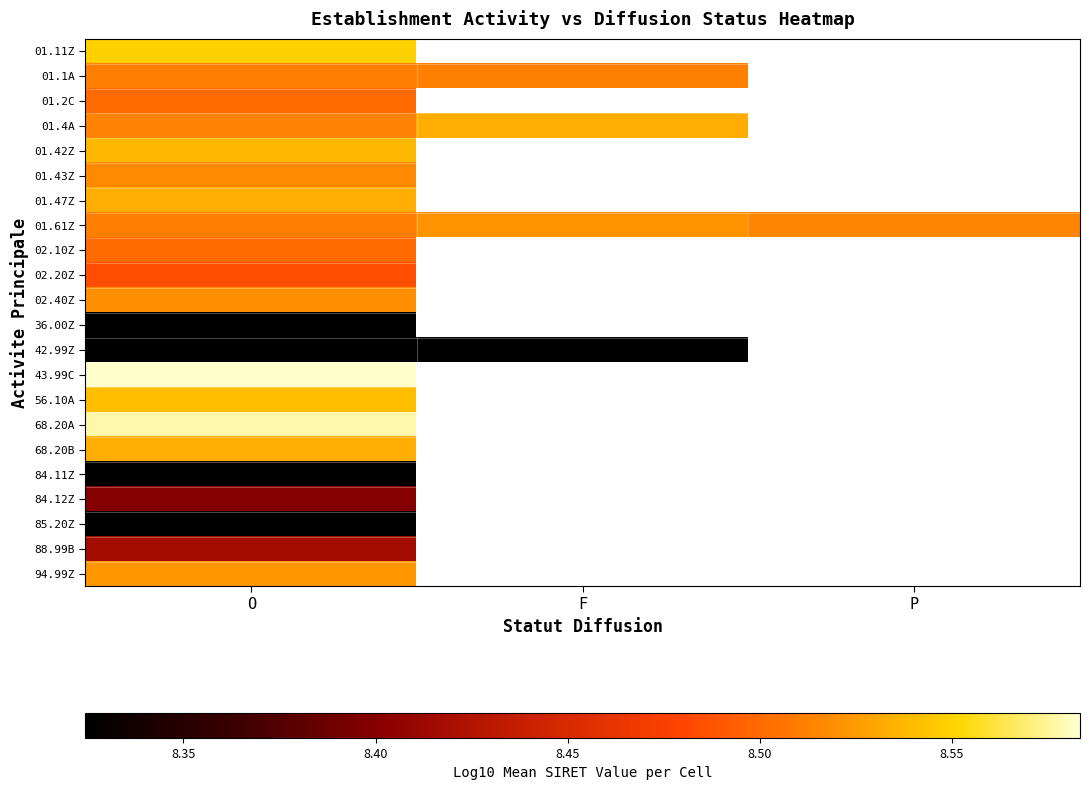

How many data points in 01.1A are above 8?

2